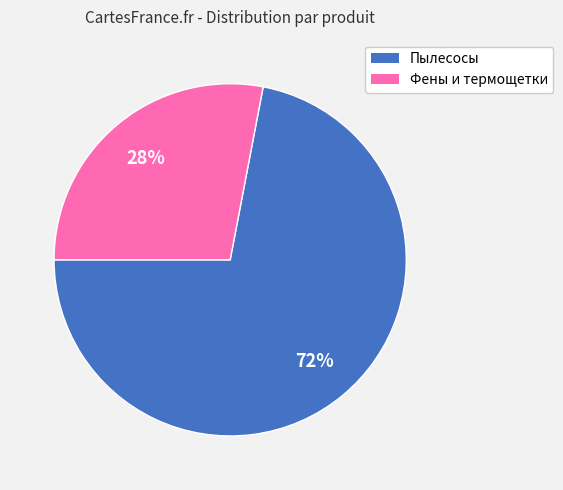

To the nearest percent, what is the average slice percentage?

50%